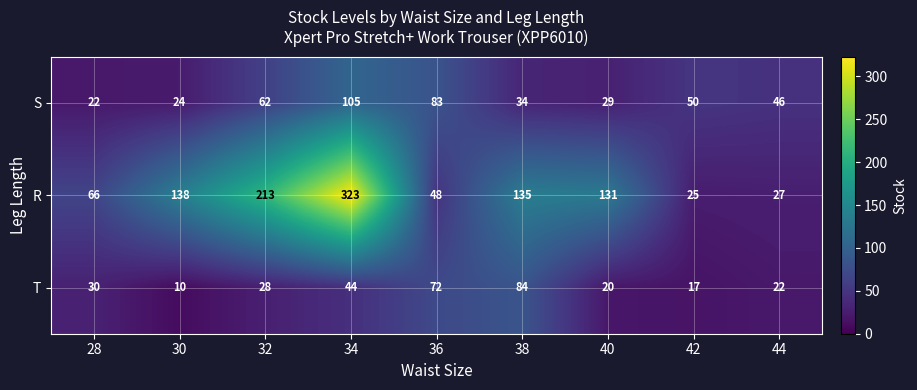

Which series has the largest range (max minus min)?

R